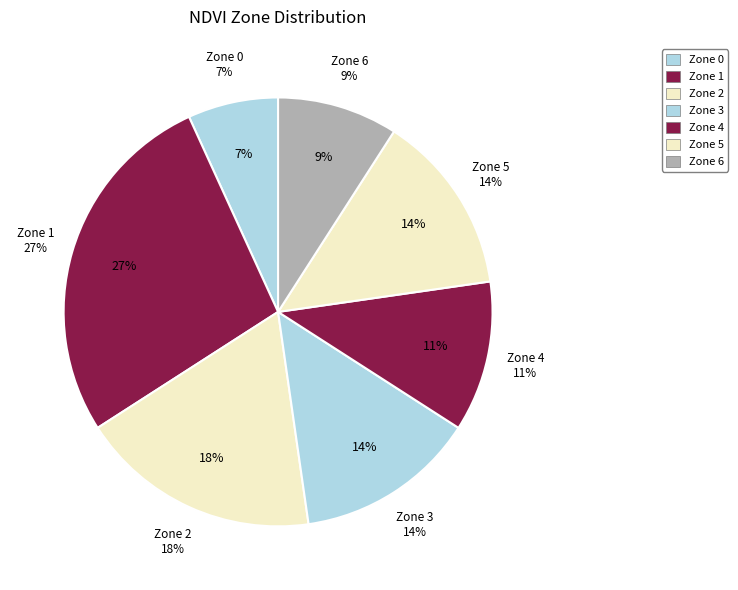

What is the ratio of the value at Zone 5 to the value at Zone 4?

1.2